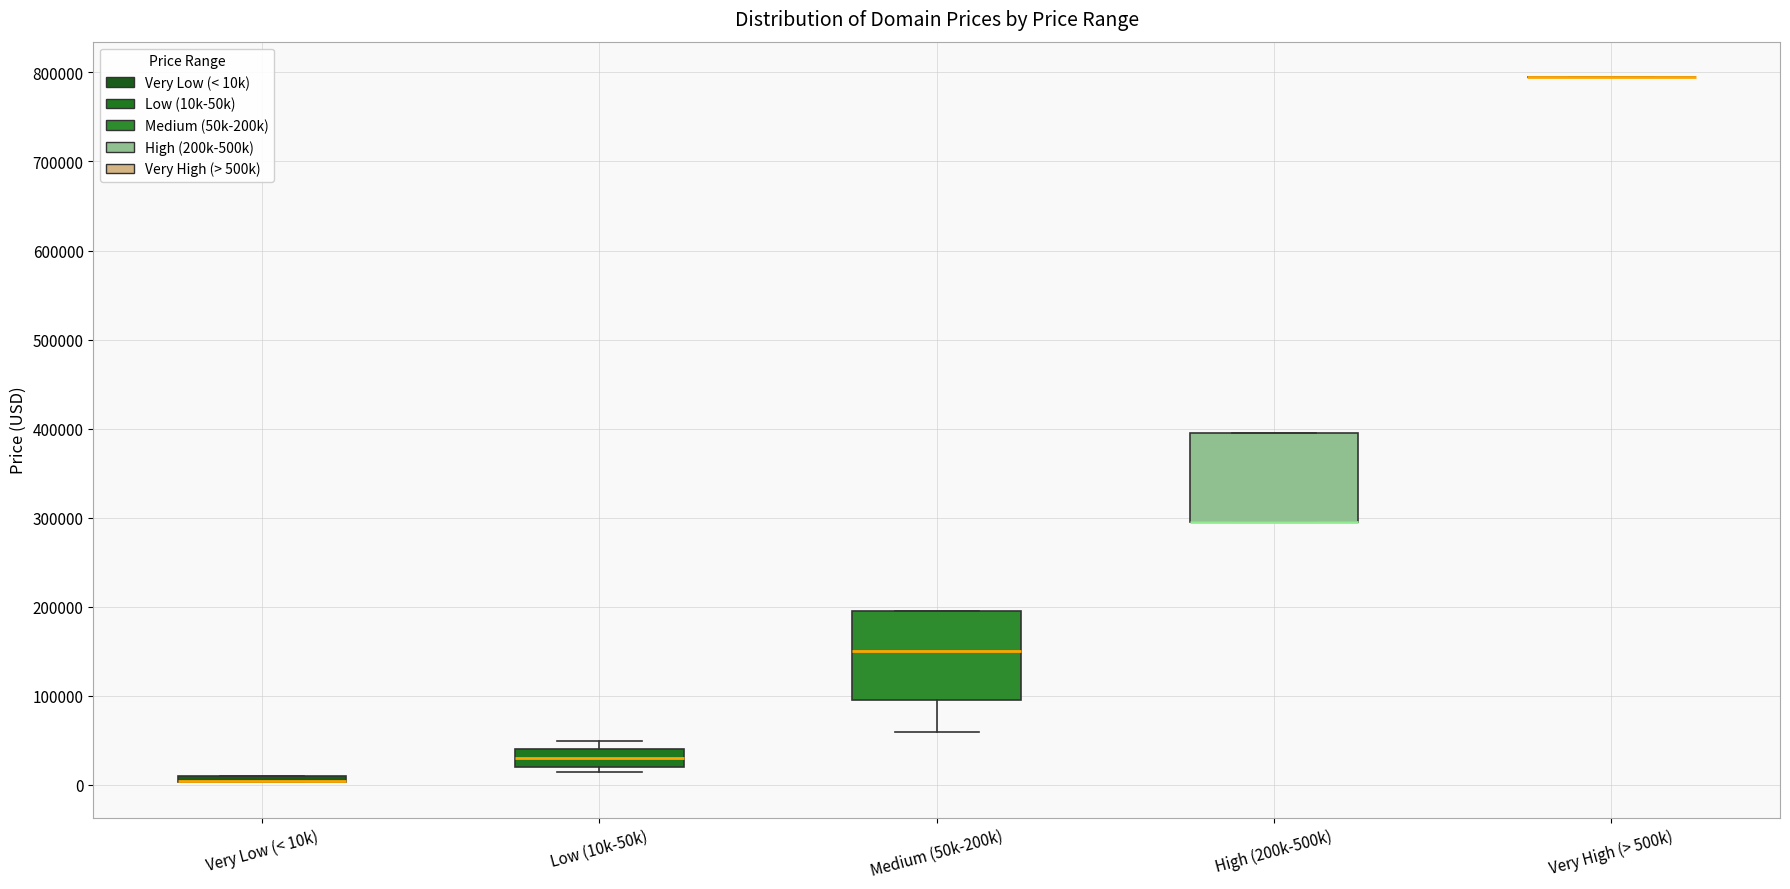

Where does the lower whisker of the box for Medium (50k-200k) end on the y-axis? The values are not printed on the chart, so give them approximately, as read against the axis.

60000